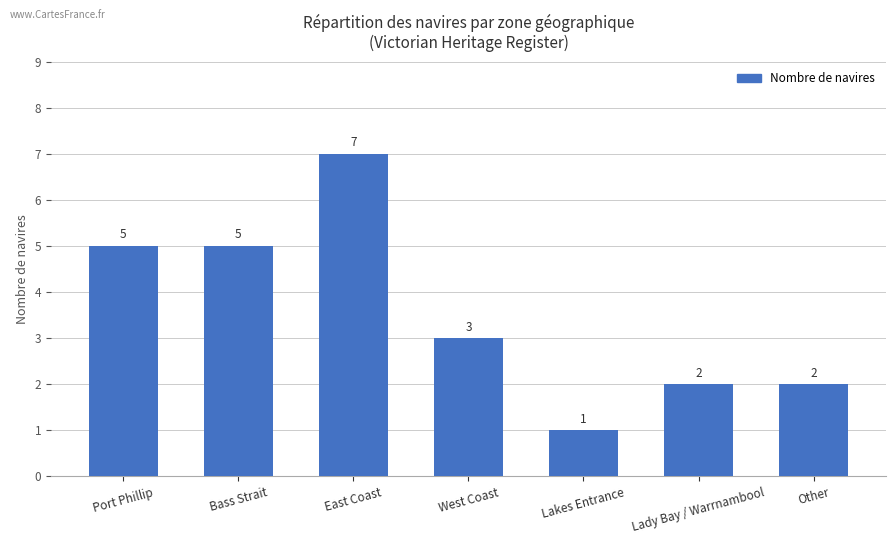

How many data points does each series have?

7